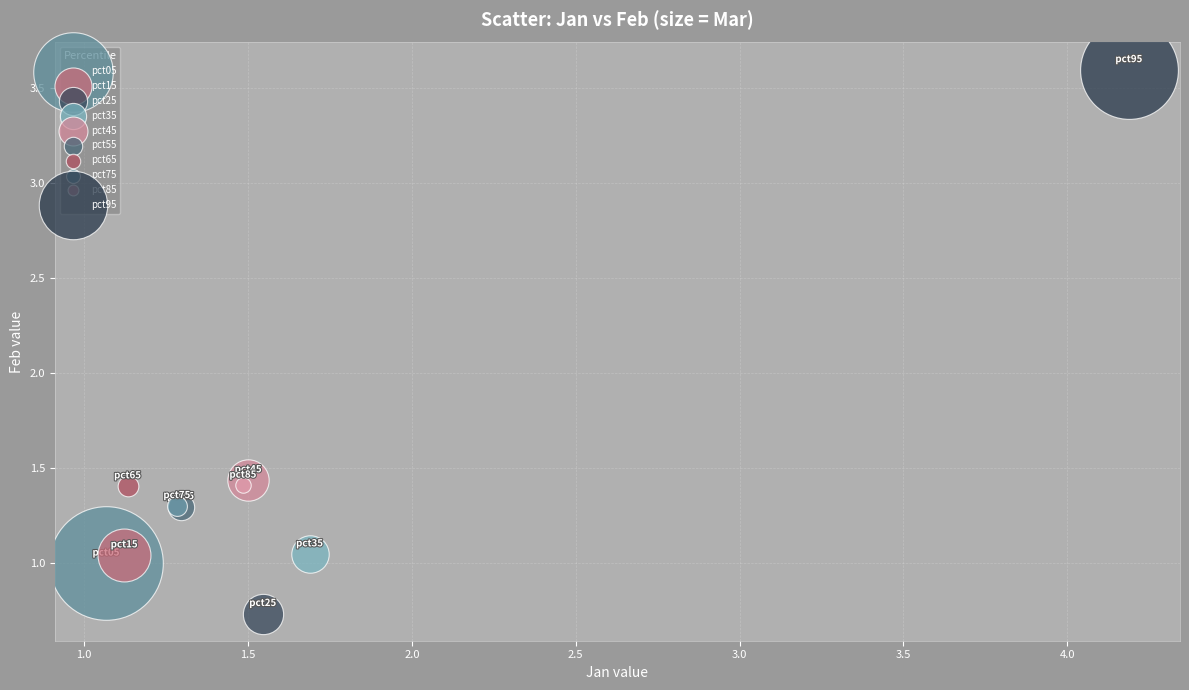

Which series contains the lowest Y value?

pct25